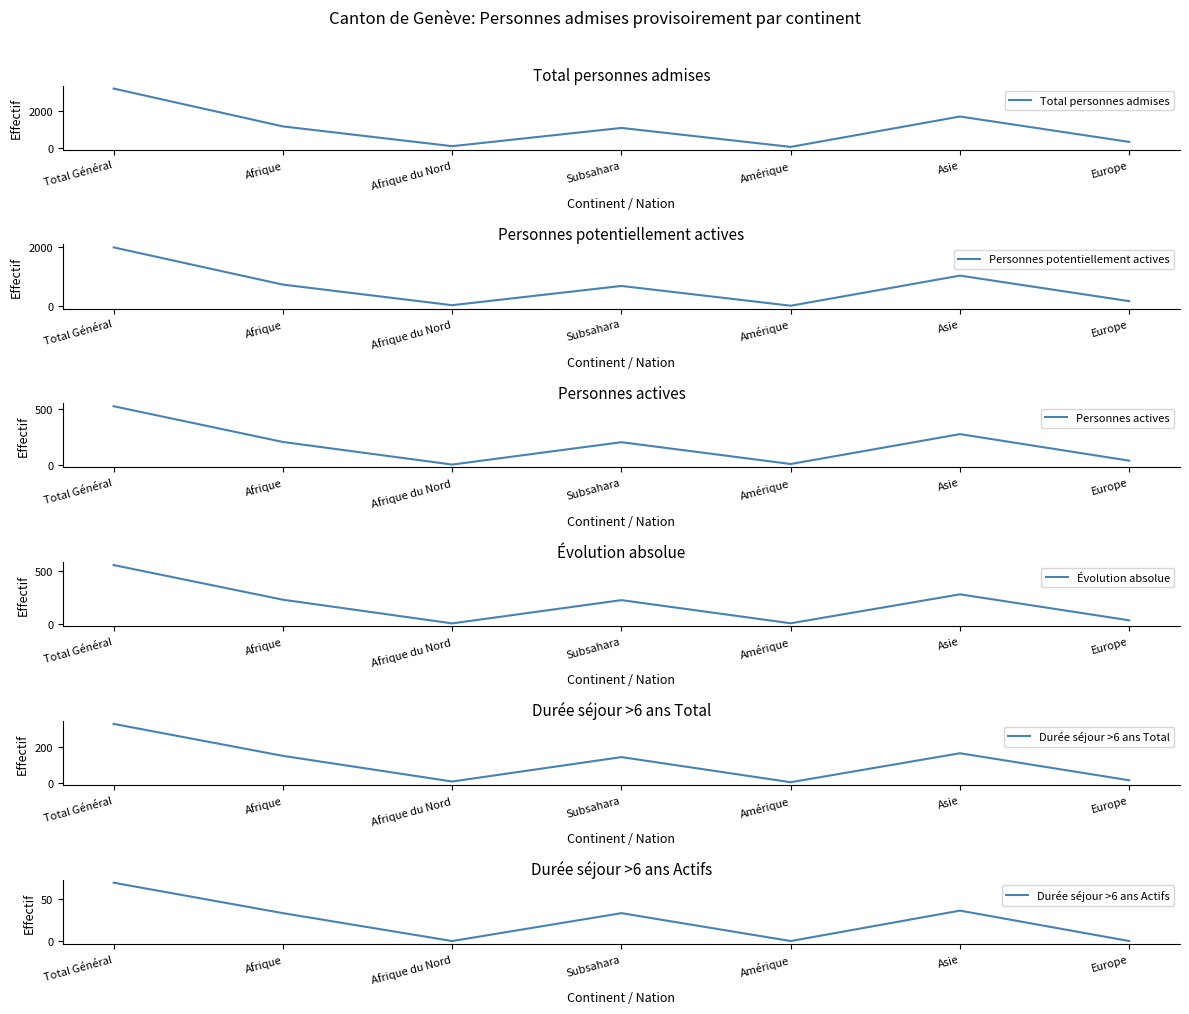

In Total personnes admises, how many points are higher than both neighbors (excluding endpoints)?

2